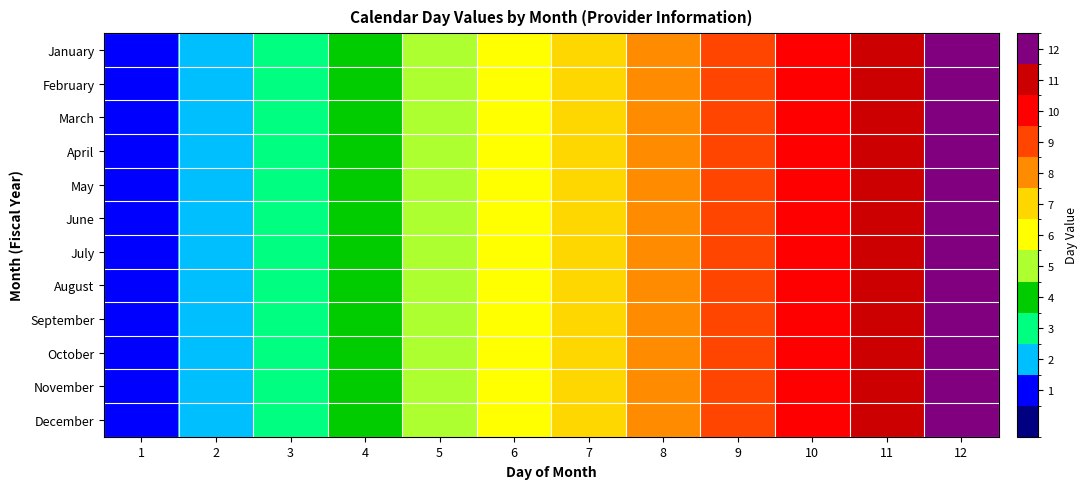

Rank the series at 5 from highest to lowest value.

January, February, March, April, May, June, July, August, September, October, November, December